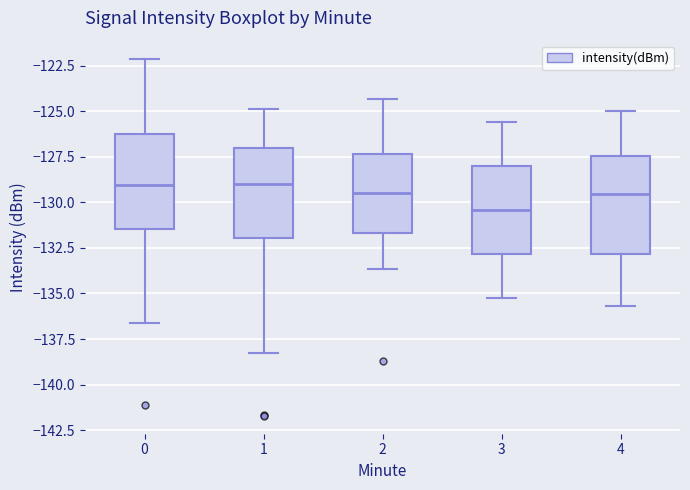

Reading left to right, read every box against the y-axis: the position of its median line, the range the box covers, and the ends of its whiskers. The values are not printed on the chart, so give them approximately, as read against the axis.

0: median -129.0, box -131.5 to -126.5, whiskers -136.5 to -122.0
1: median -129.0, box -132.0 to -127.0, whiskers -138.5 to -125.0
2: median -129.5, box -131.5 to -127.5, whiskers -133.5 to -124.5
3: median -130.5, box -133.0 to -128.0, whiskers -135.0 to -125.5
4: median -129.5, box -133.0 to -127.5, whiskers -135.5 to -125.0